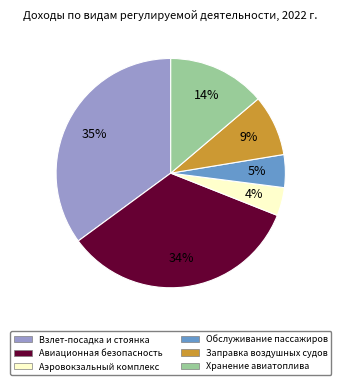

Does any single category account for the majority?

No